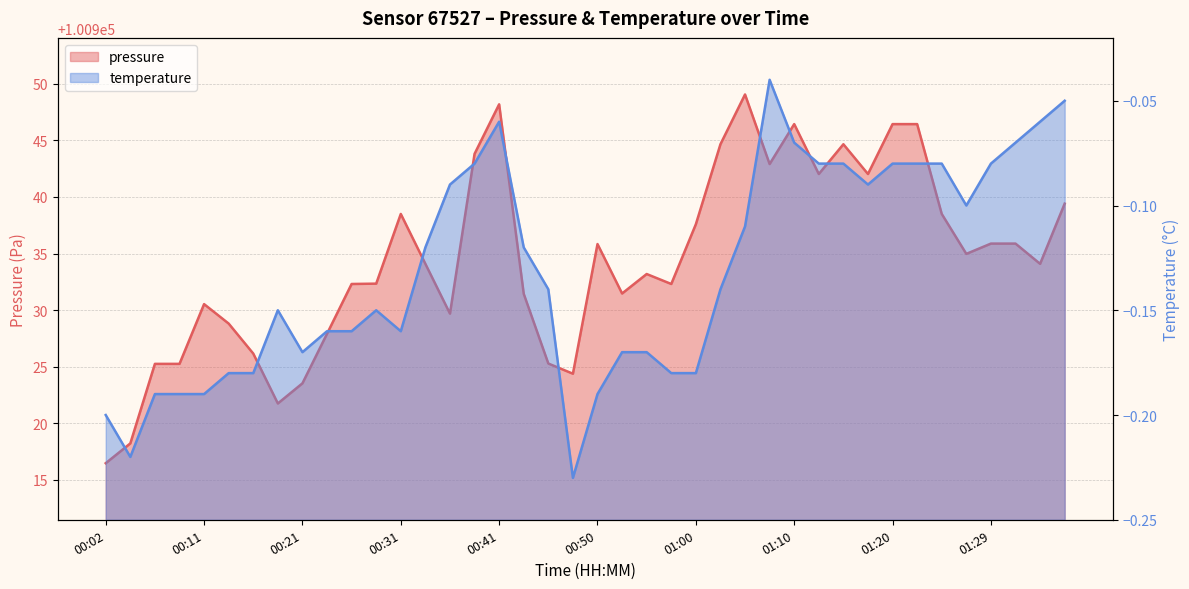

How many interior local peaks does the pressure series have?

8